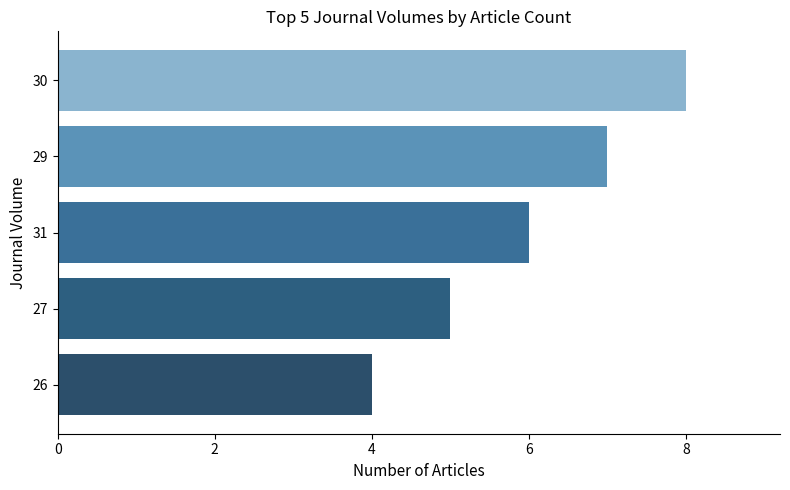

Reading bottom to top, extract all data points from this chart.

26=4	27=5	31=6	29=7	30=8